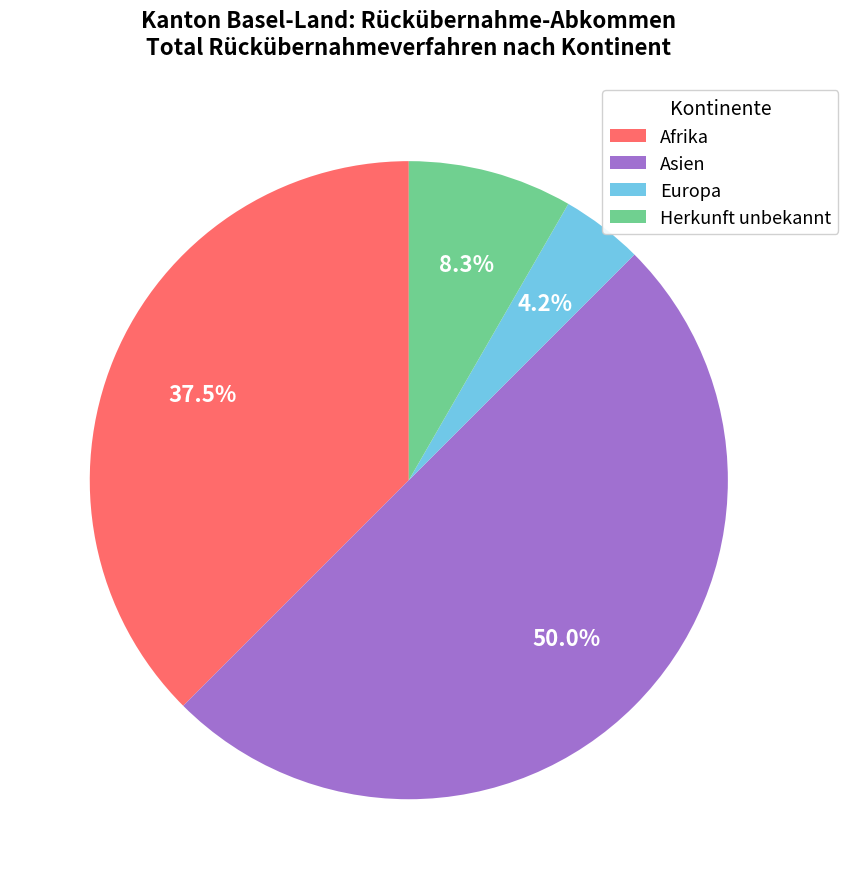

What is the smallest slice in the pie chart?

Europa